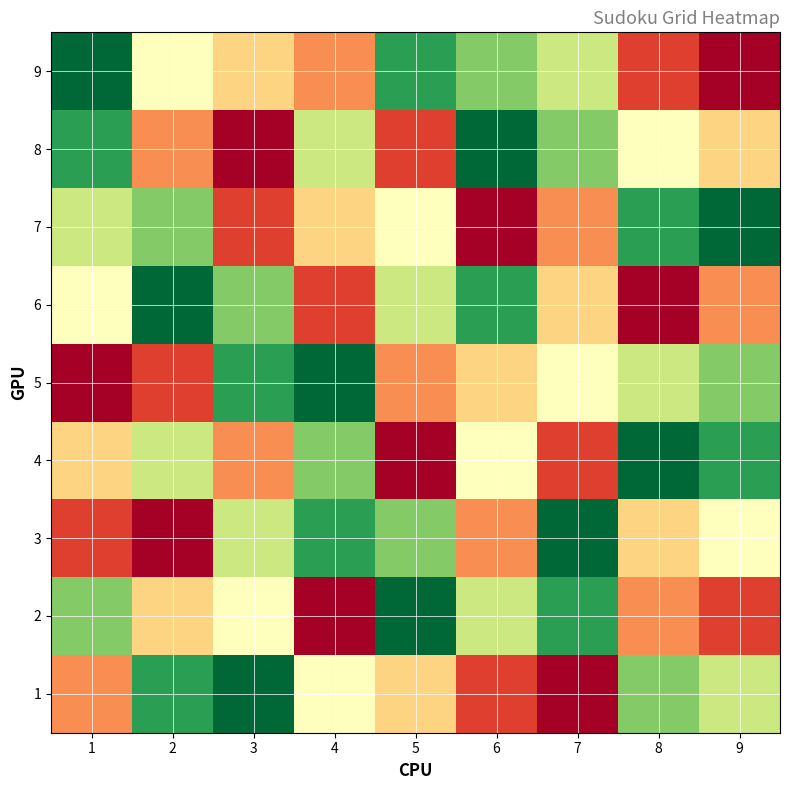

At which label does 5 first exceed 5?

3